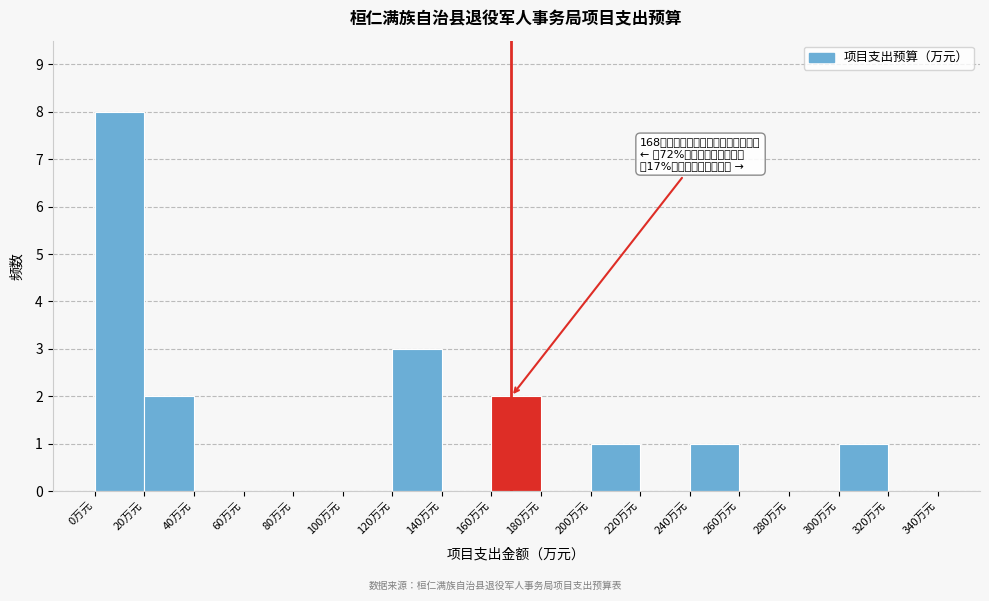

Which range on the x-axis has the tallest bar?

0 to 20